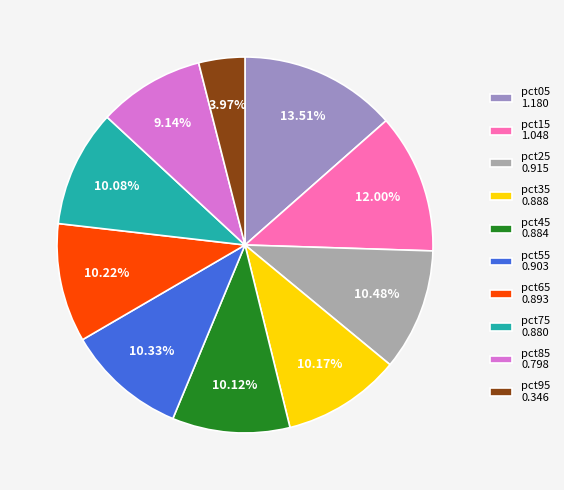

To the nearest percent, what portion does pct75 represent?

10%